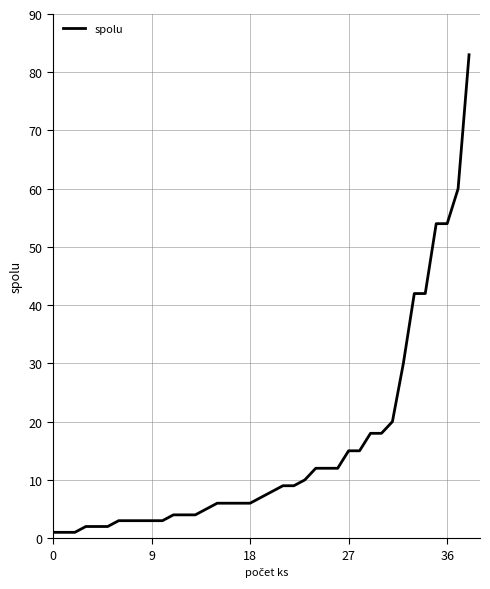

What is the maximum value shown in the chart?

83